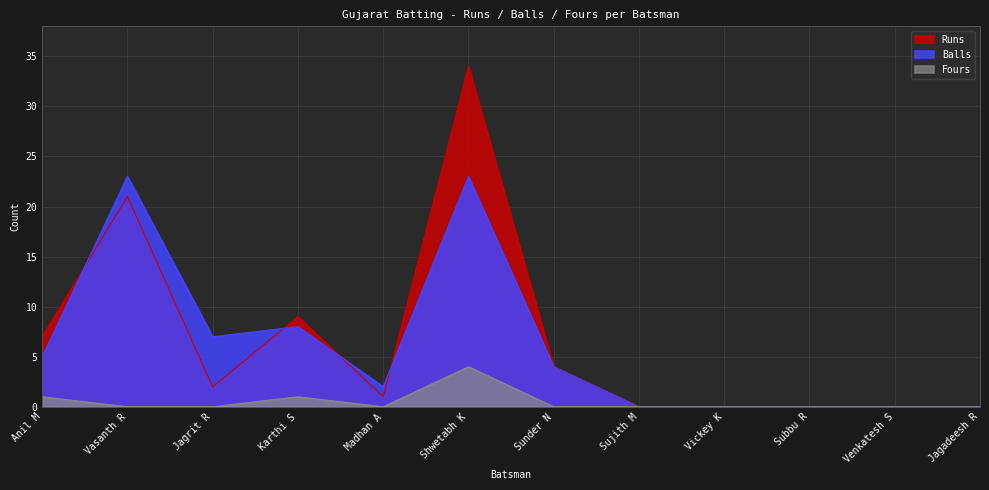

At Sujith M, list the series in order from largest to smallest.

Runs, Balls, Fours